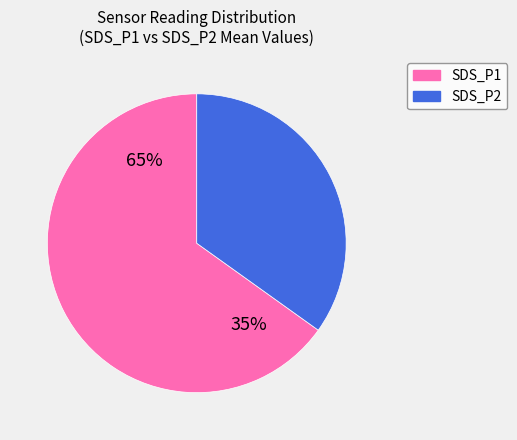

What is the ratio of the value at SDS_P2 to the value at SDS_P1?

0.5